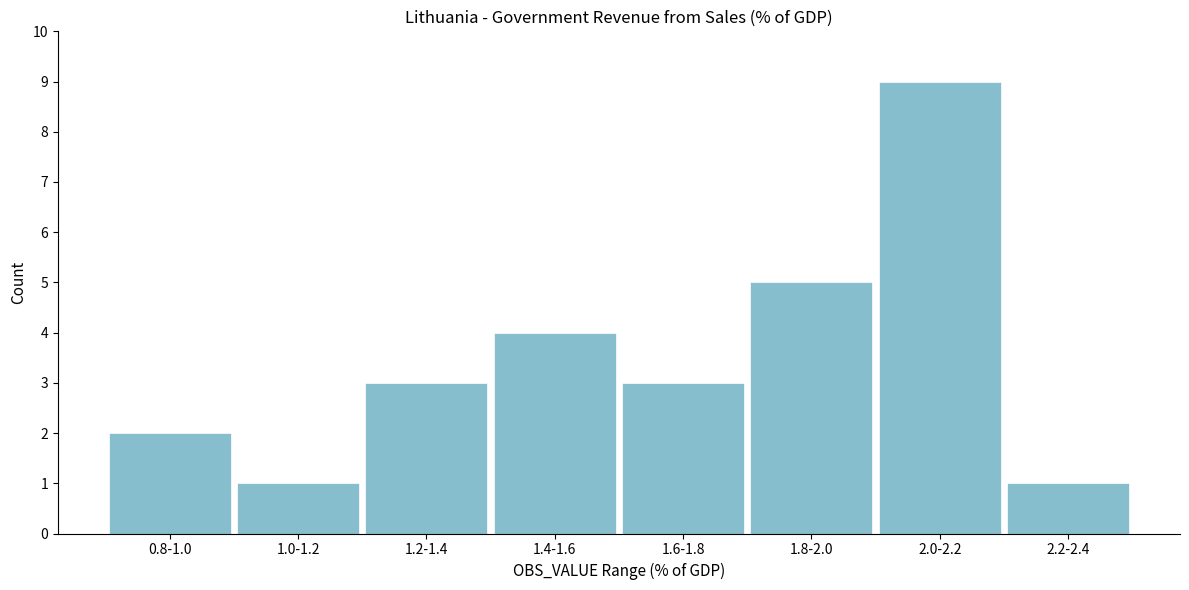

Reading right to left, transcribe all the data shown in this chart.

2.2-2.4=1	2.0-2.2=9	1.8-2.0=5	1.6-1.8=3	1.4-1.6=4	1.2-1.4=3	1.0-1.2=1	0.8-1.0=2